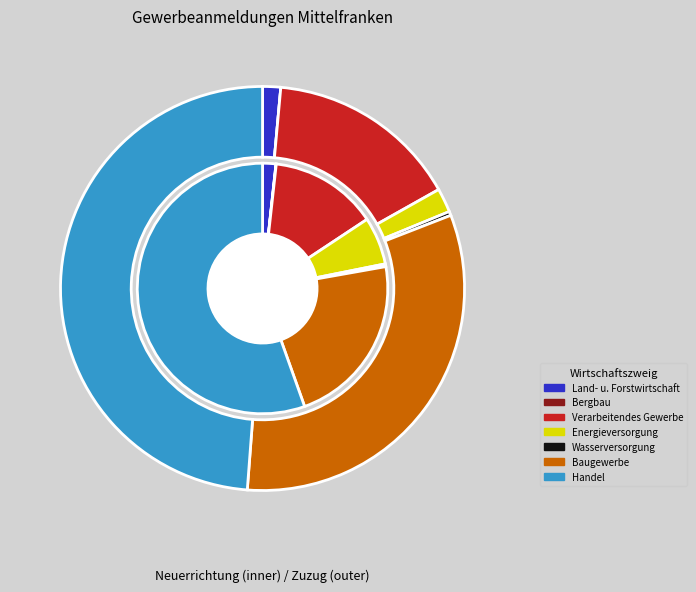

Rank the series by their maximum value, from highest to lowest.

Neuerrichtung, Zuzug